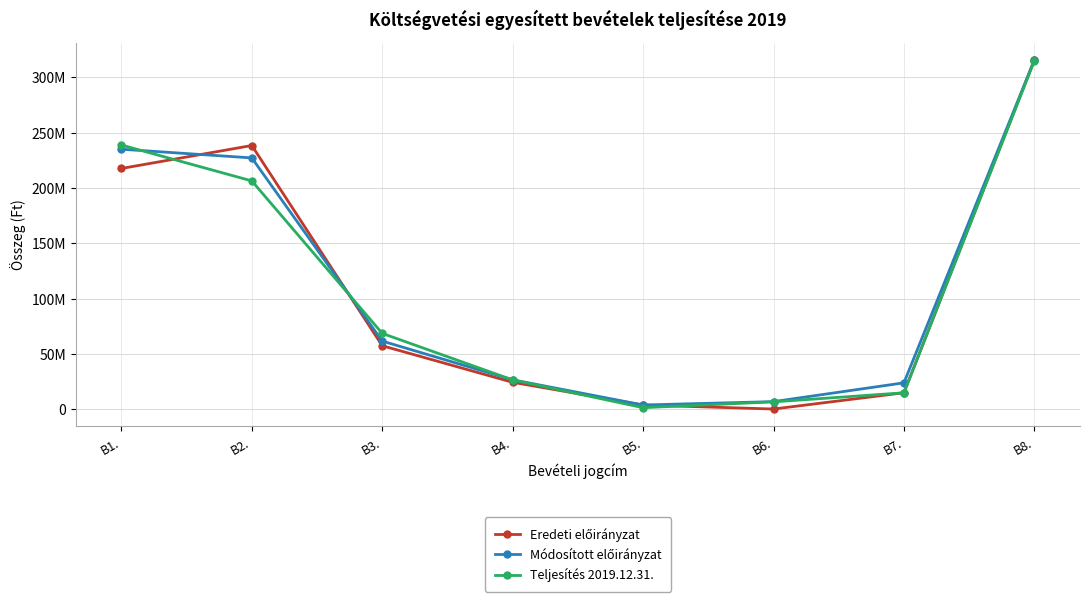

What is the smallest value displayed?

200000